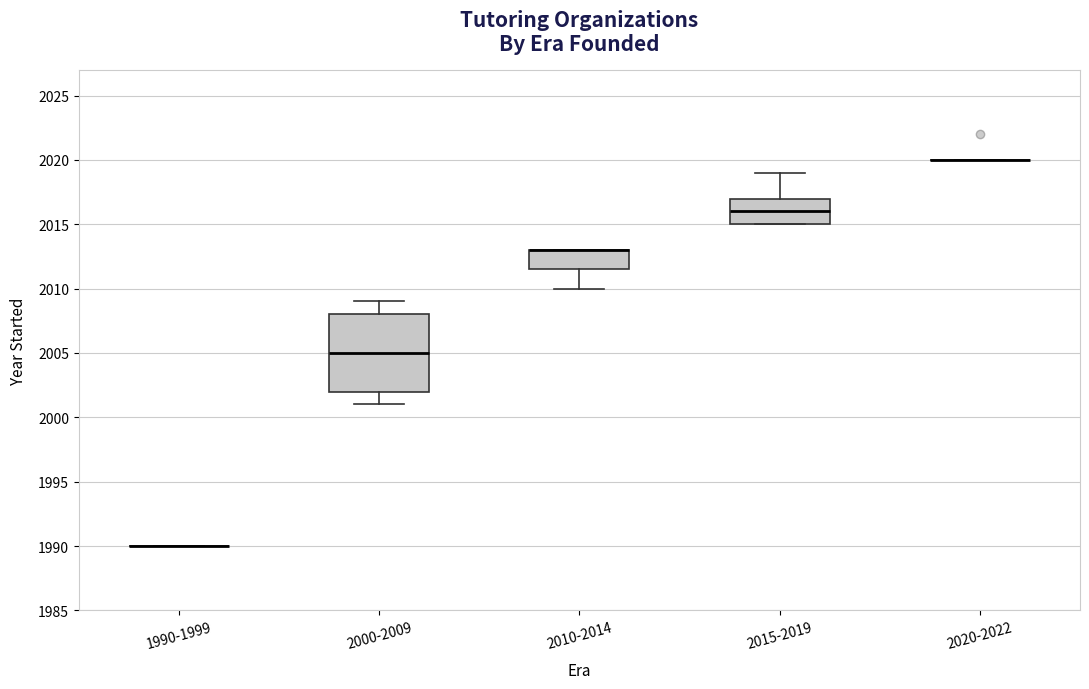

Comparing the boxes themselves (not the whiskers), which one is the tallest?

2000-2009